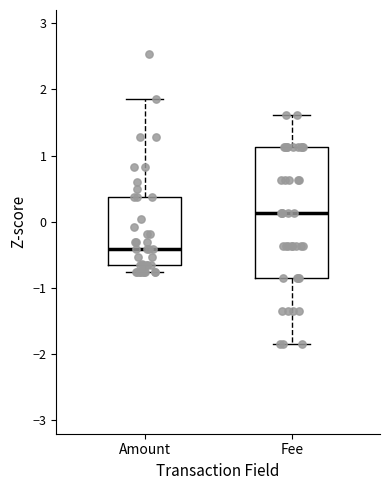

Reading left to right, transcribe this box plot: for each box, give where its median line is, the range the box spans, and where its two whiskers end, as read against the y-axis. The values are not printed on the chart, so give them approximately, as read against the axis.

Amount: median -0.4, box -0.6 to 0.4, whiskers -0.8 to 1.9
Fee: median 0.1, box -0.9 to 1.1, whiskers -1.8 to 1.6